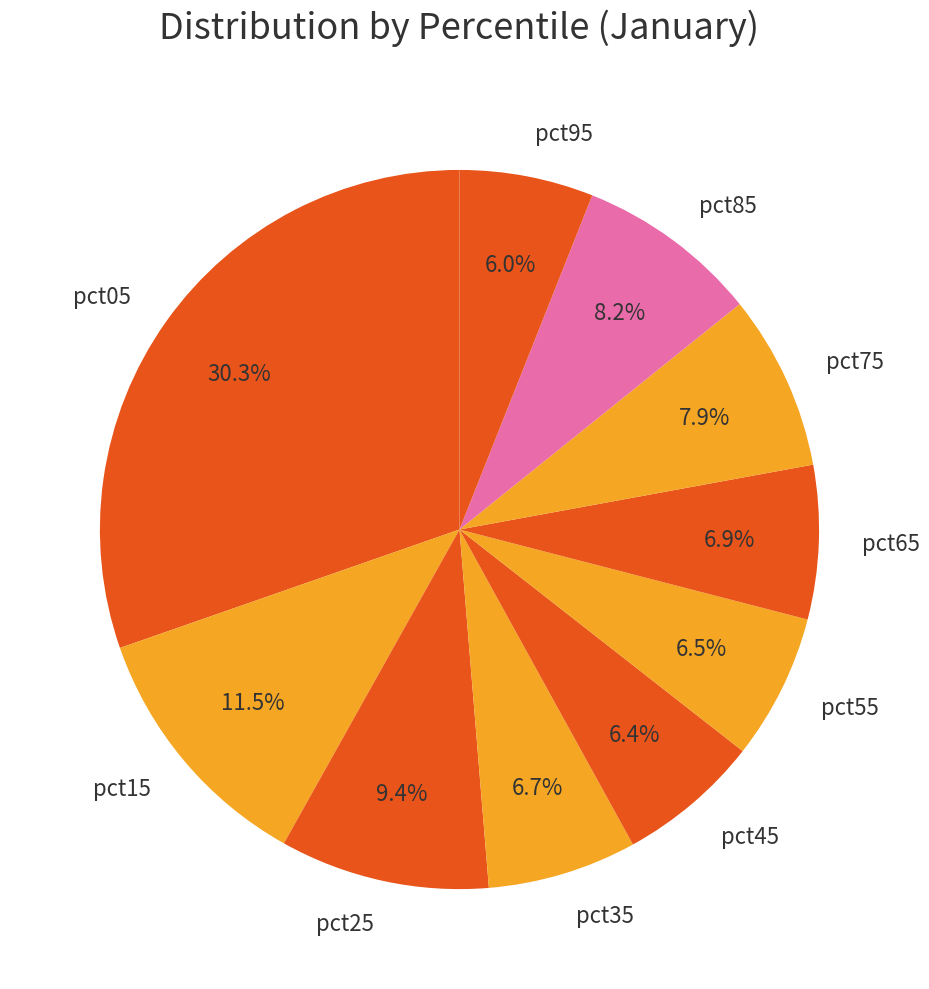

Which slice is the largest?

pct05